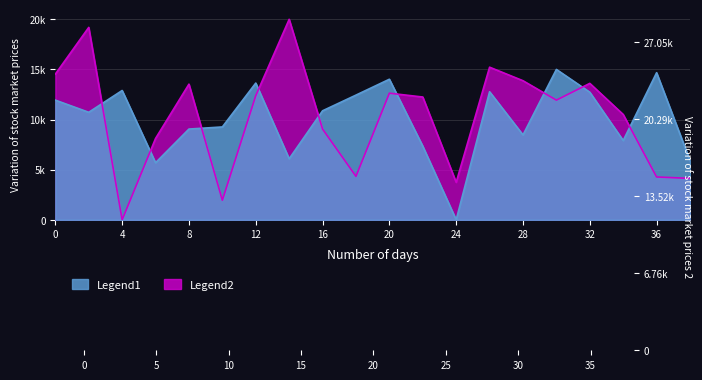

Reading left to right, what are all the values shown in this chart?

Legend1: 11936.2	10723.7	12898.2	5691.6	9051.1	9262.7	13637.8	6086.0	10873.7	12438.3	14020.4	7342.9	0.0	12772.9	8466.0	15000.0	12726.2	7906.8	14671.8	5909.5
Legend2: 14531.8	19193.0	0.0	8115.3	13531.5	1953.7	12384.2	20000.0	9053.3	4335.5	12629.5	12246.0	3737.8	15223.5	13873.4	11937.7	13608.0	10506.4	4273.4	4130.5